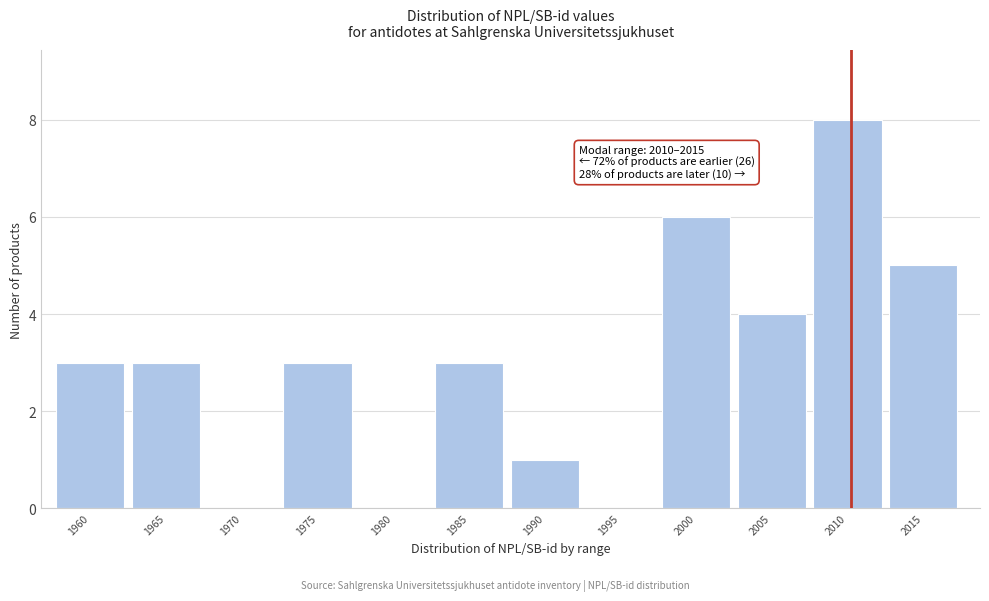

Reading left to right, extract all data points from this chart.

1960=3	1965=3	1970=0	1975=3	1980=0	1985=3	1990=1	1995=0	2000=6	2005=4	2010=8	2015=5